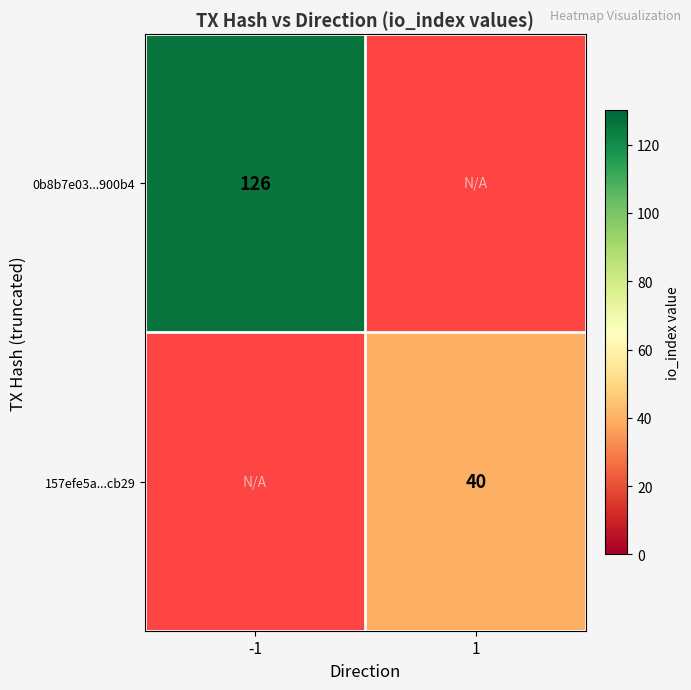

Is the value of 157efe5a...cb29 at 1 greater than the value of 0b8b7e03...900b4 at -1?

No